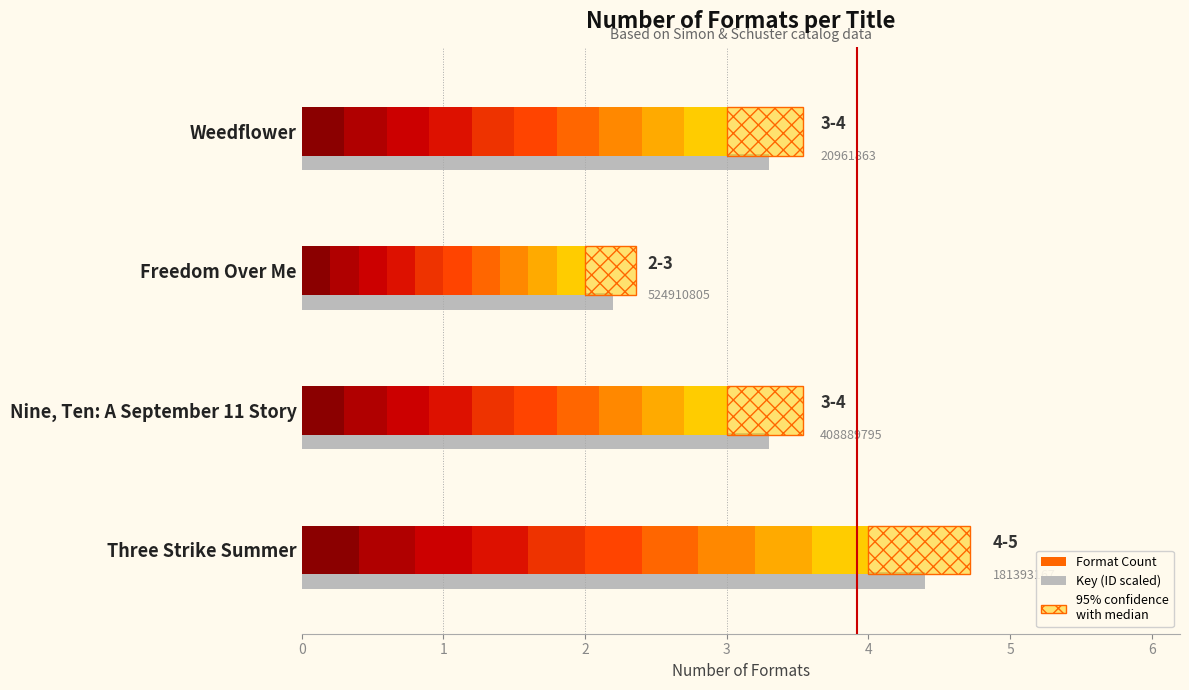

What is the label of the 3rd bar from the right?

Nine, Ten: A September 11 Story